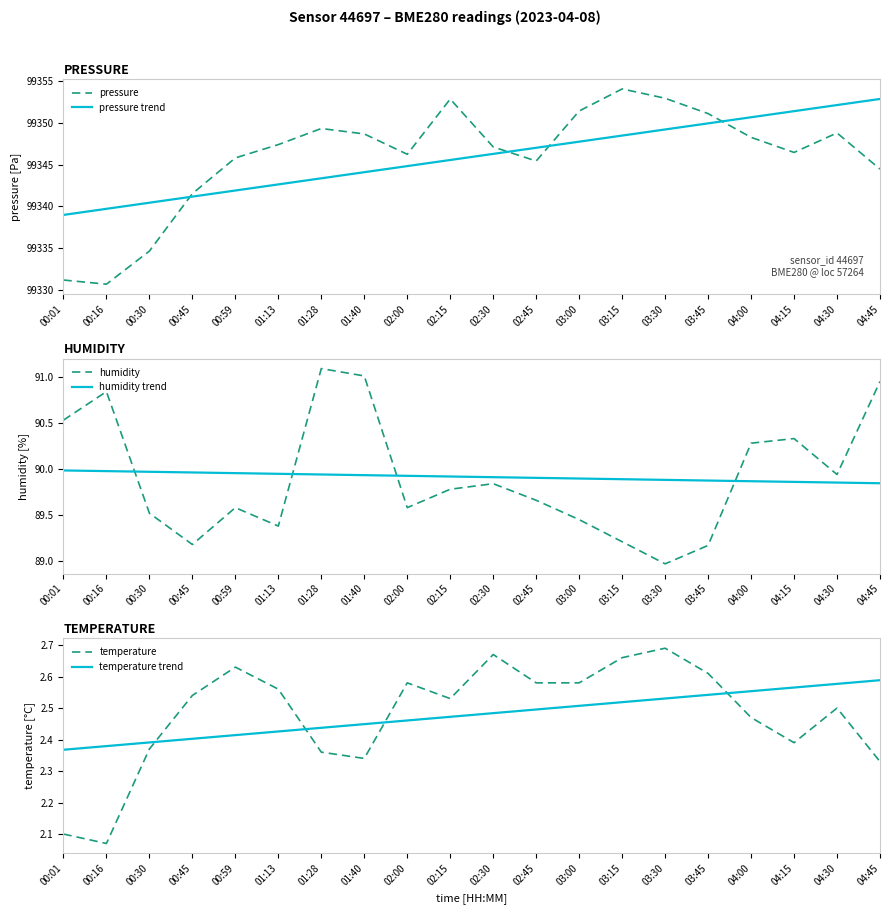

What is the label of the 2nd point from the right?

04:30